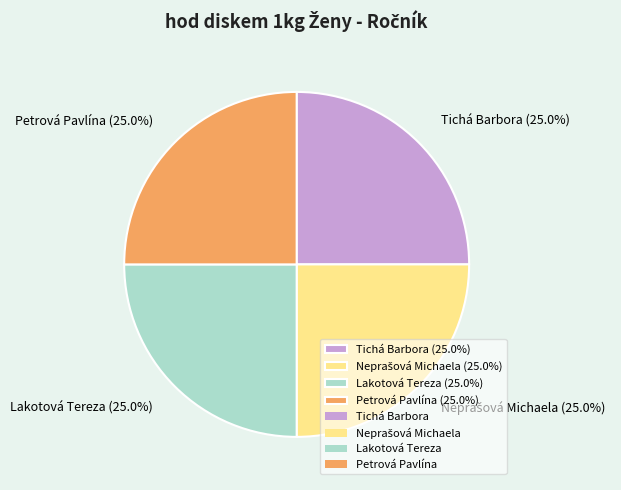

Does any single category account for the majority?

No